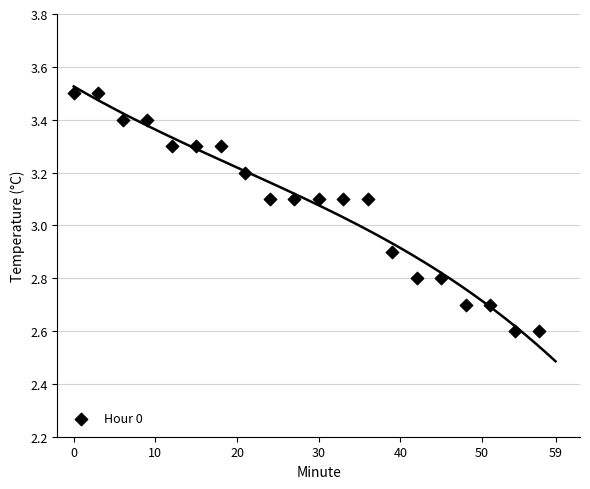

What is the range of Y values (max minus min)?

0.9